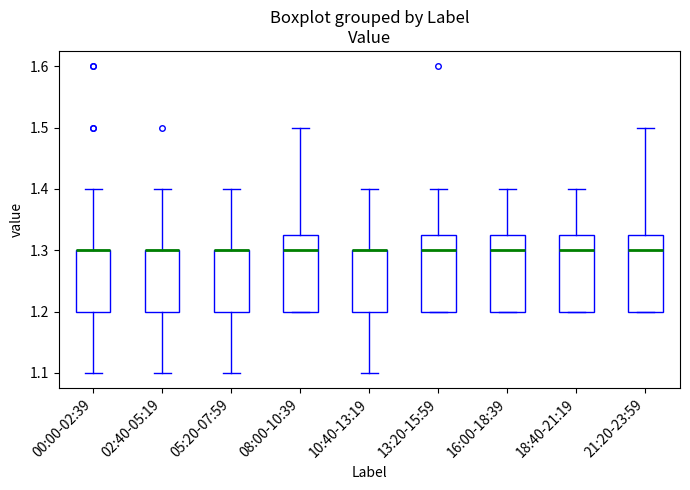

Where is the upper edge of the box for 02:40-05:19 on the y-axis? The values are not printed on the chart, so give them approximately, as read against the axis.

1.30